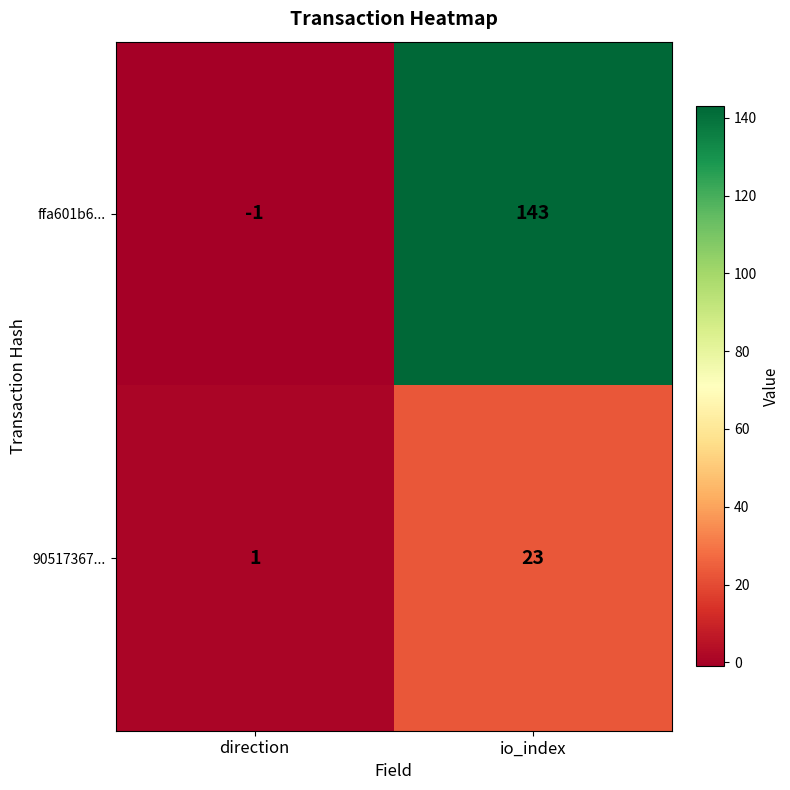

Rank the series by their average value, from highest to lowest.

ffa601b6..., 90517367...